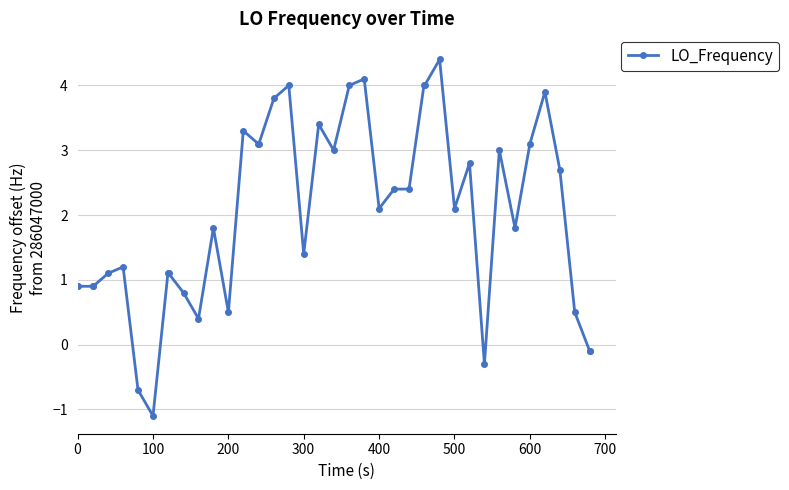

What is the greatest value displayed?

4.4